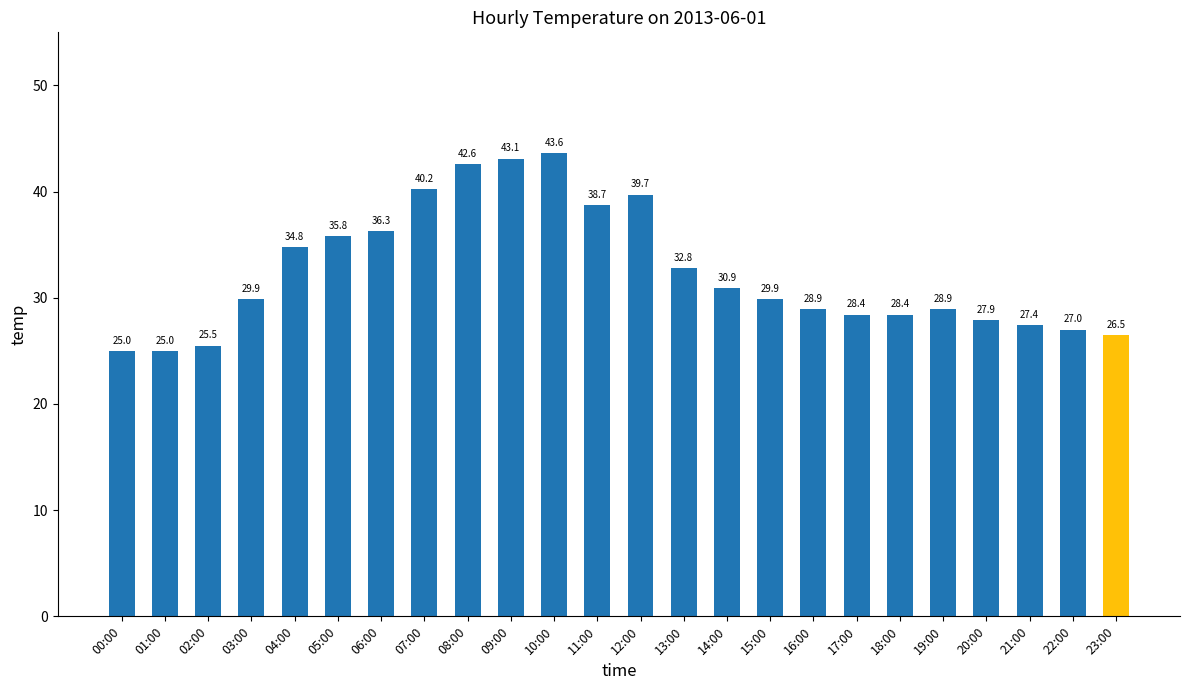

At which category does the chart reach its peak across all series?

10:00